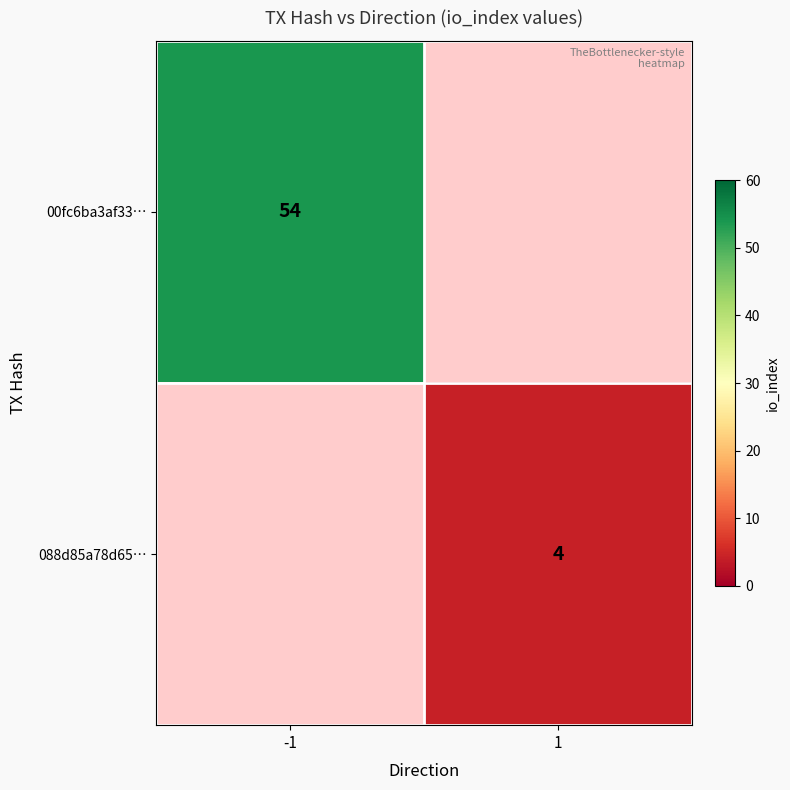

True or false: 00fc6ba3af33… has a value of 54 at -1.

True